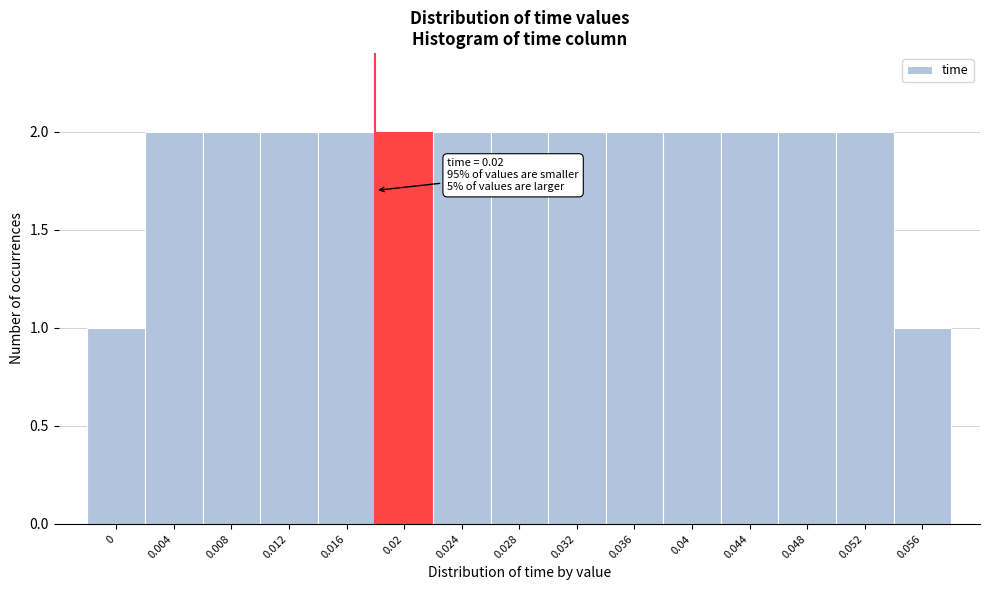

Reading right to left, what are all the values shown in this chart?

0.056=1	0.052=2	0.048=2	0.044=2	0.04=2	0.036=2	0.032=2	0.028=2	0.024=2	0.02=2	0.016=2	0.012=2	0.008=2	0.004=2	0=1